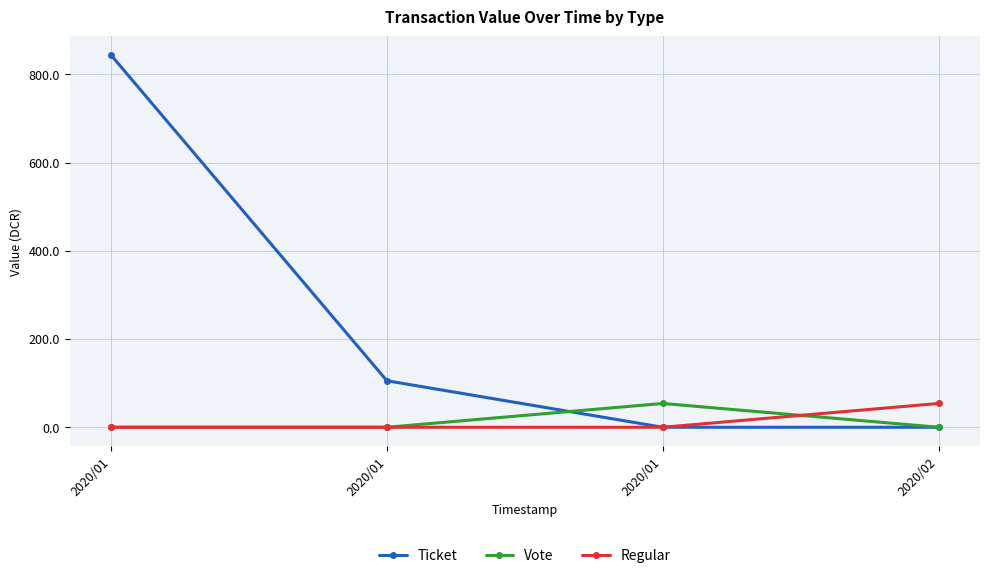

At which label does Vote reach its minimum?

2020/01